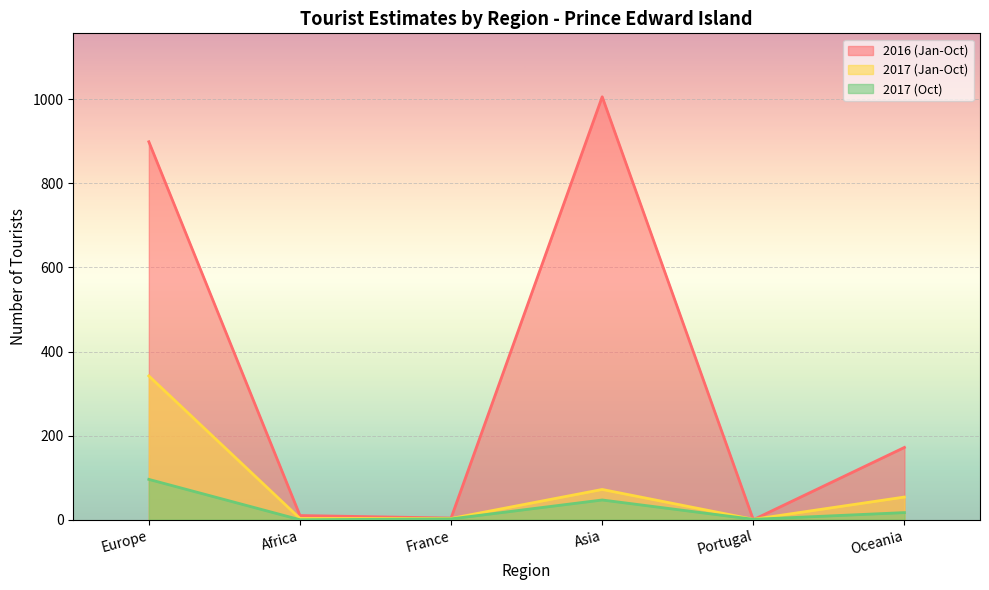

Where do 2016 (Jan-Oct) and 2017 (Oct) first cross each other?

Asia and Portugal